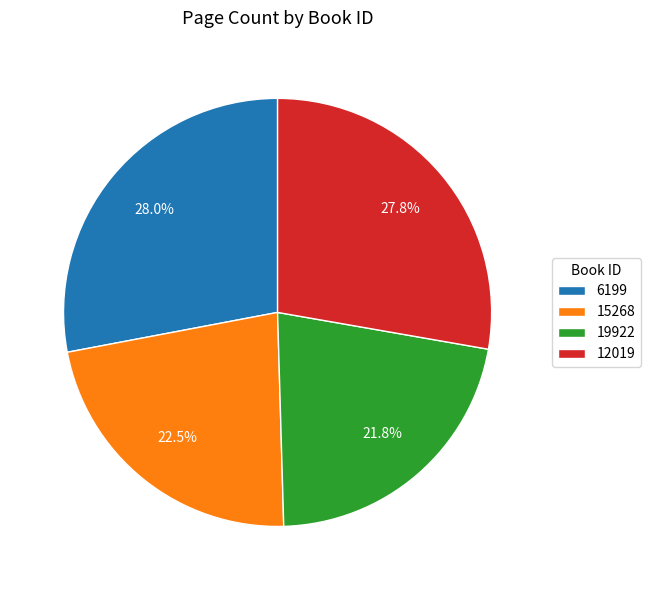

Which has a higher value, 6199 or 15268?

6199